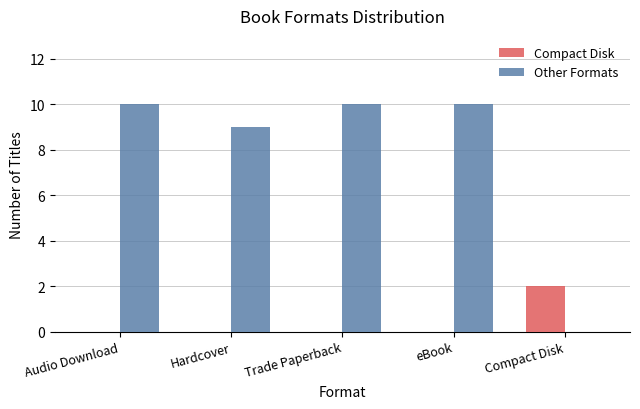

Is the value of Other Formats at Compact Disk greater than the value of Compact Disk at Compact Disk?

No